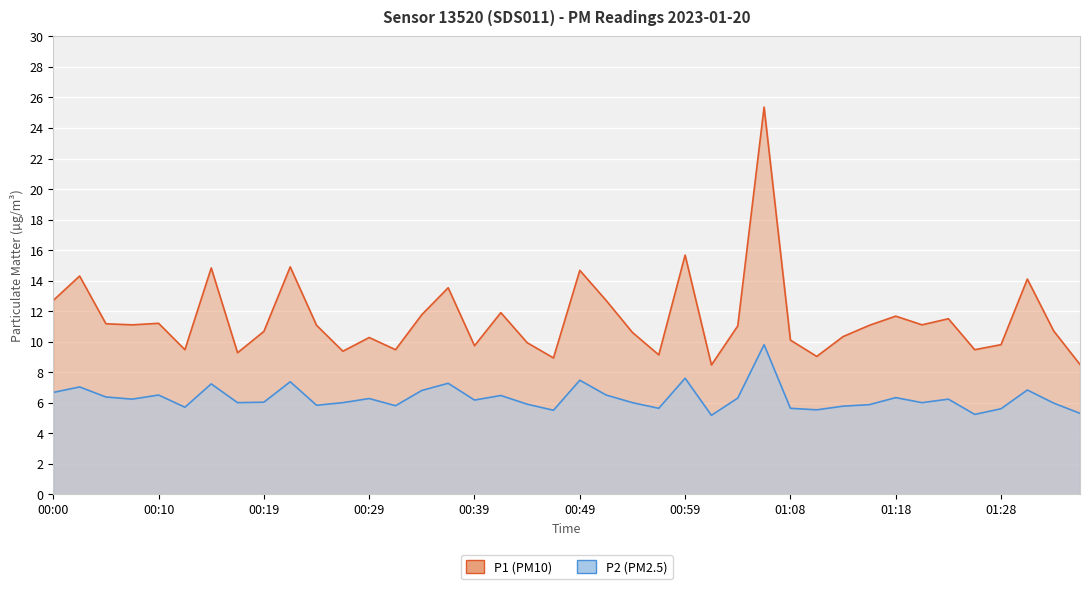

Rank the series by their maximum value, from highest to lowest.

P1, P2